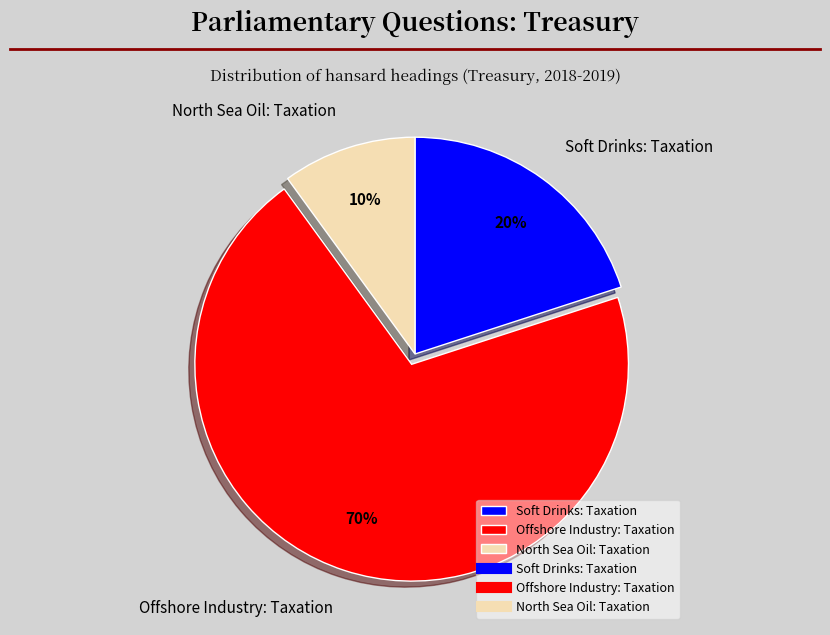

Count the number of slices in the pie.

3